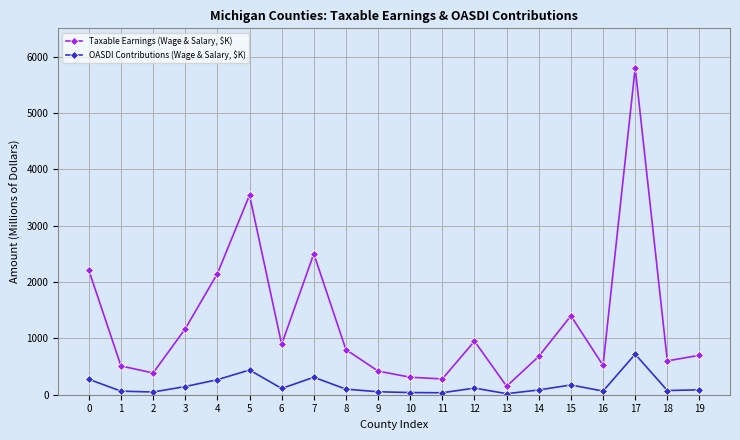

How many series are shown in this chart?

2